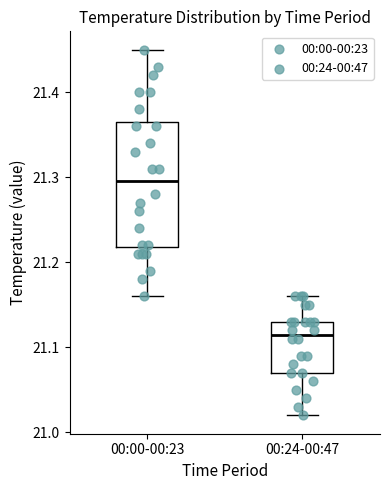

Where does the upper whisker of the box for 00:24-00:47 end on the y-axis? The values are not printed on the chart, so give them approximately, as read against the axis.

21.16